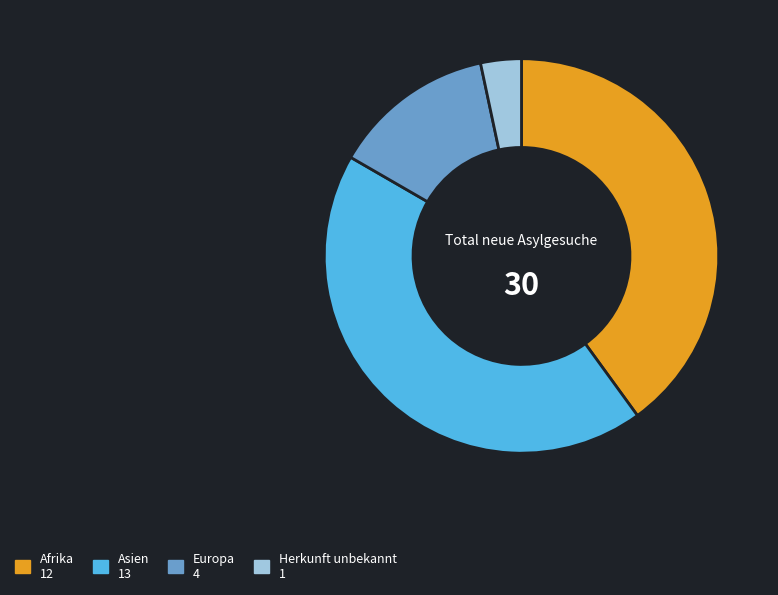

Is there any slice that represents more than half of the pie?

No